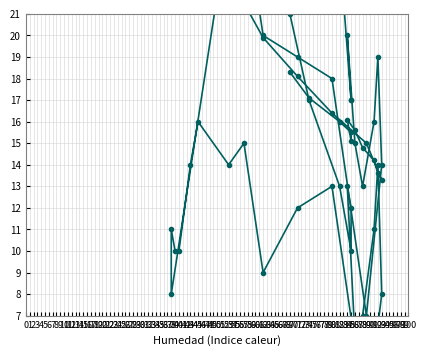

What is the difference between the highest and lowest values at 39?

18.0